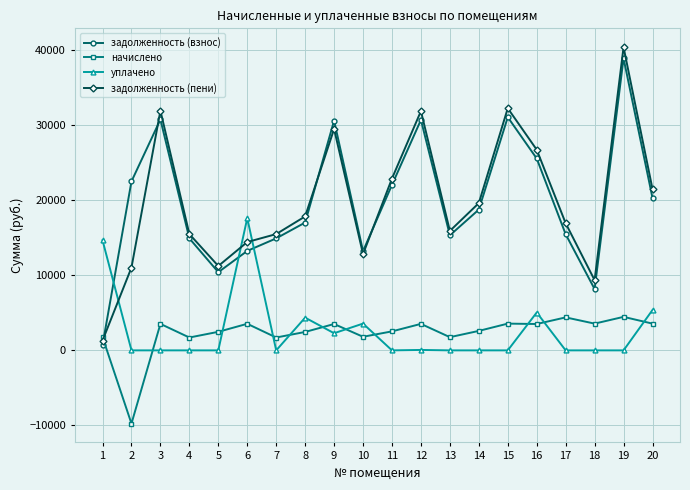

Is the value of уплачено at 13 greater than the value of задолженность (взнос) at 9?

No